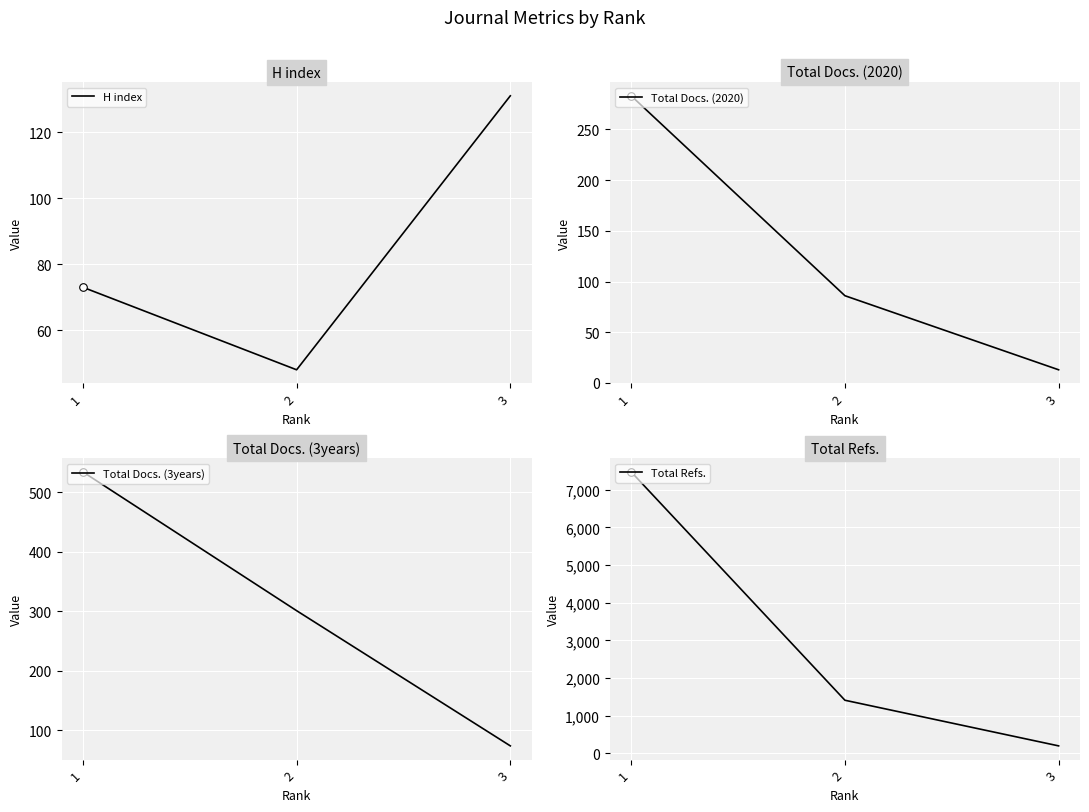

Which series has the widest spread of Y values?

Total Refs.